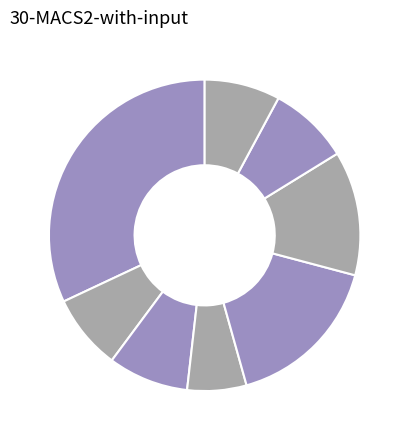

How many segments does this pie chart have?

8